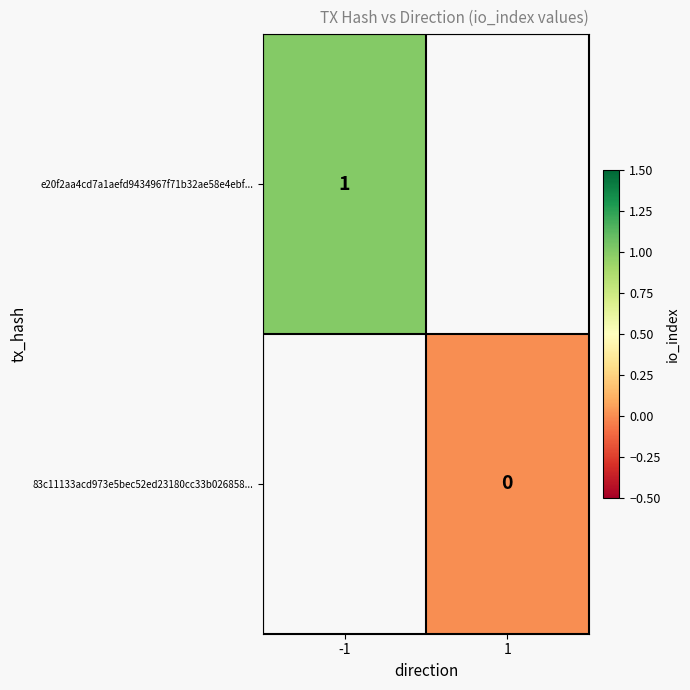

At which category does the chart reach its peak across all series?

-1